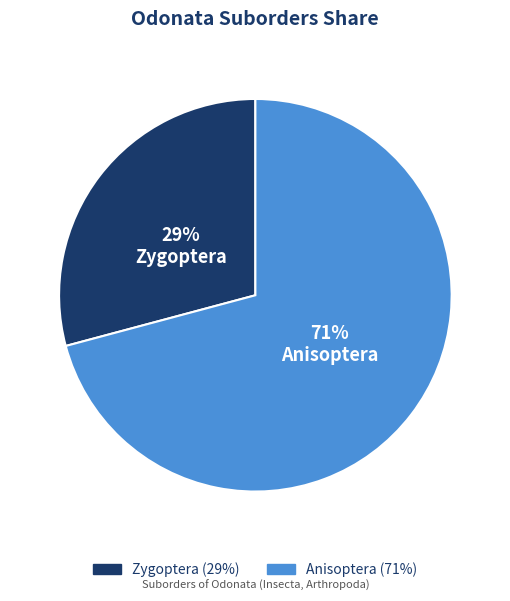

Does Anisoptera account for over 50% of the chart?

Yes